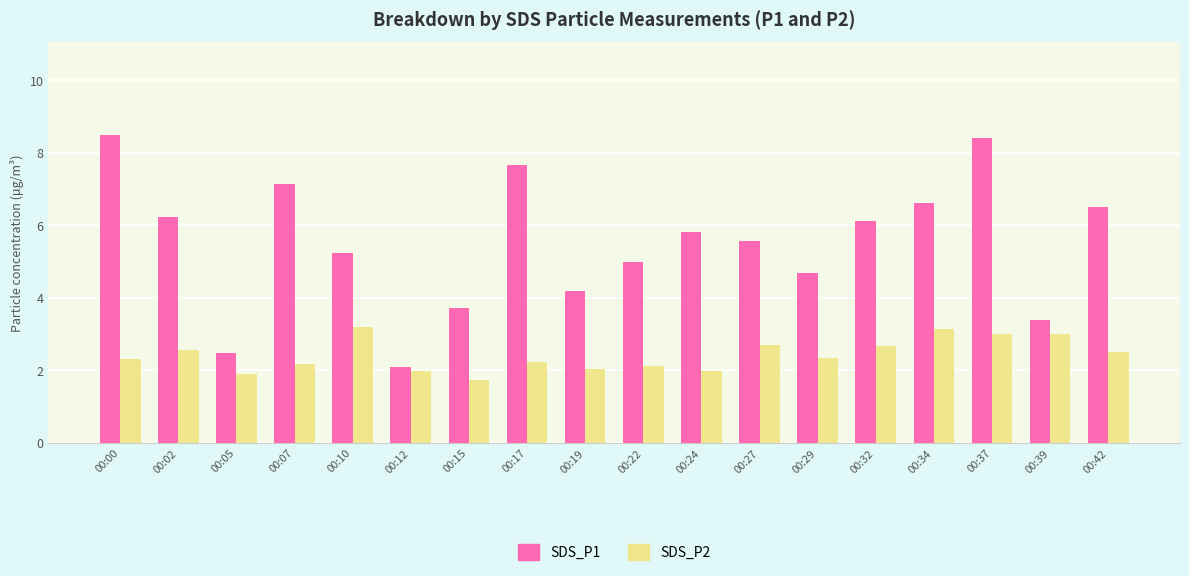

What are all the series names shown in the legend?

SDS_P1, SDS_P2